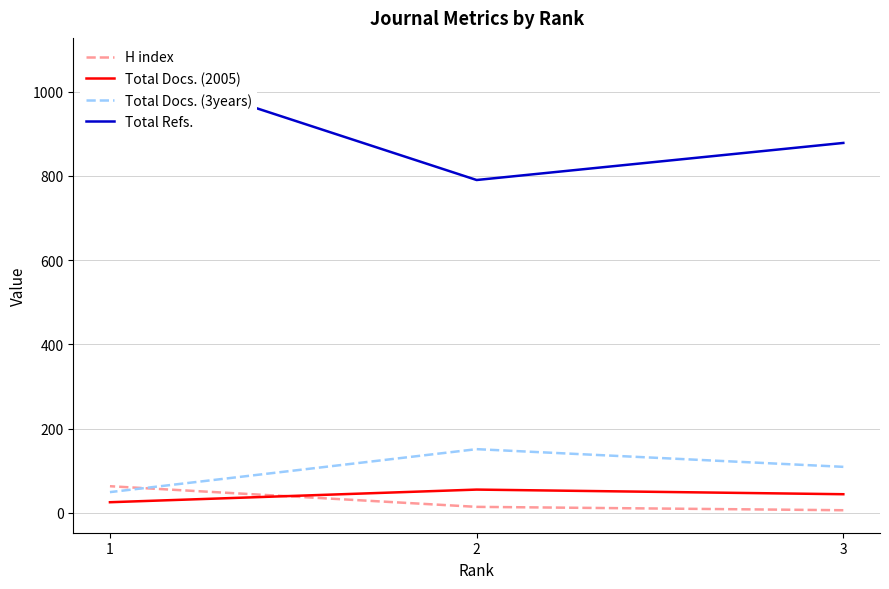

At how many categories does at least one series exceed 912?

1